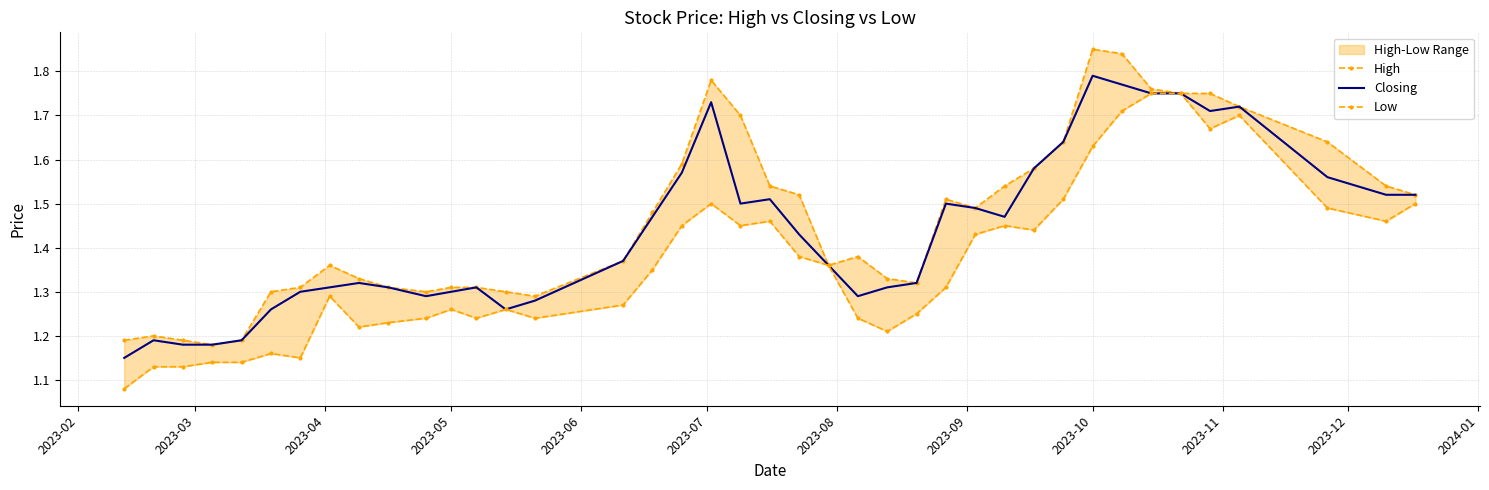

How many interior local valleys does the High series have?

6